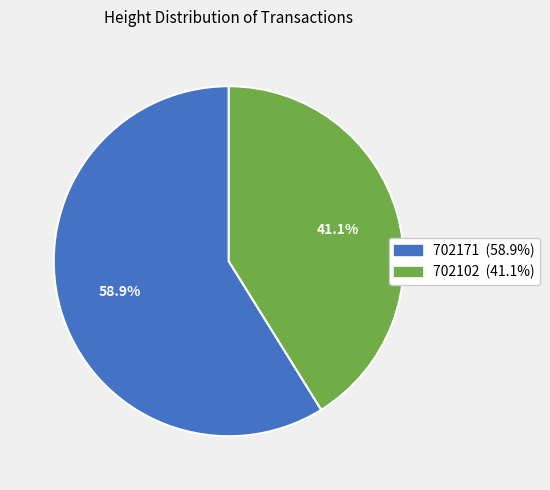

What is the total percentage of 702102 and 702171?

100.0%